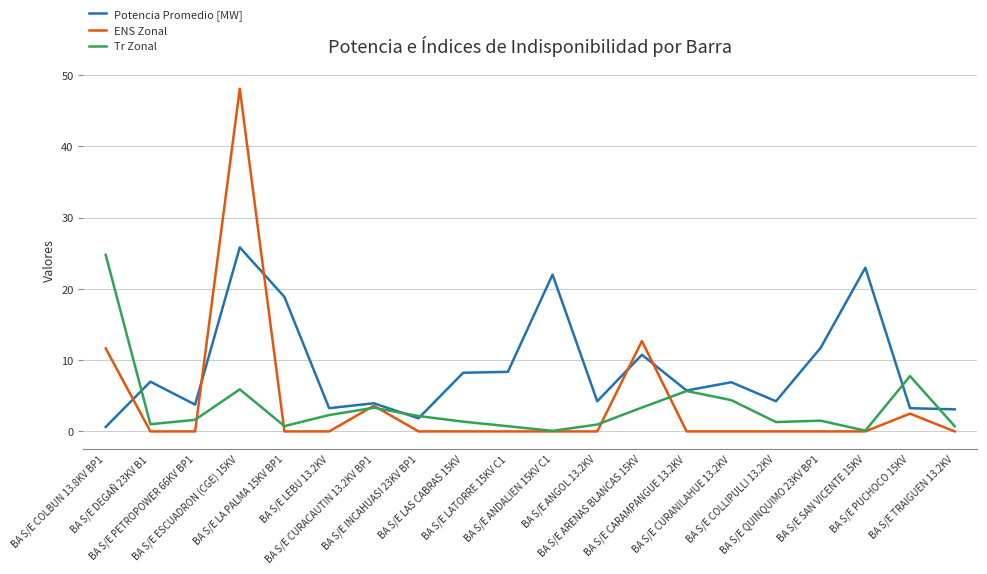

Count the number of data series in this chart.

3